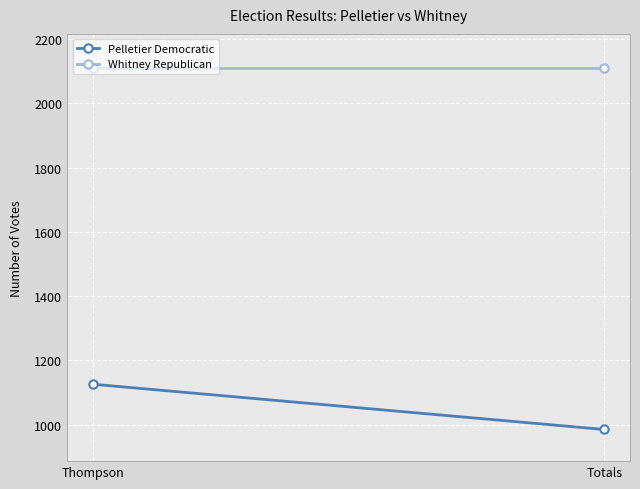

Count the Pelletier Democratic values in the range 985 to 1126.

2